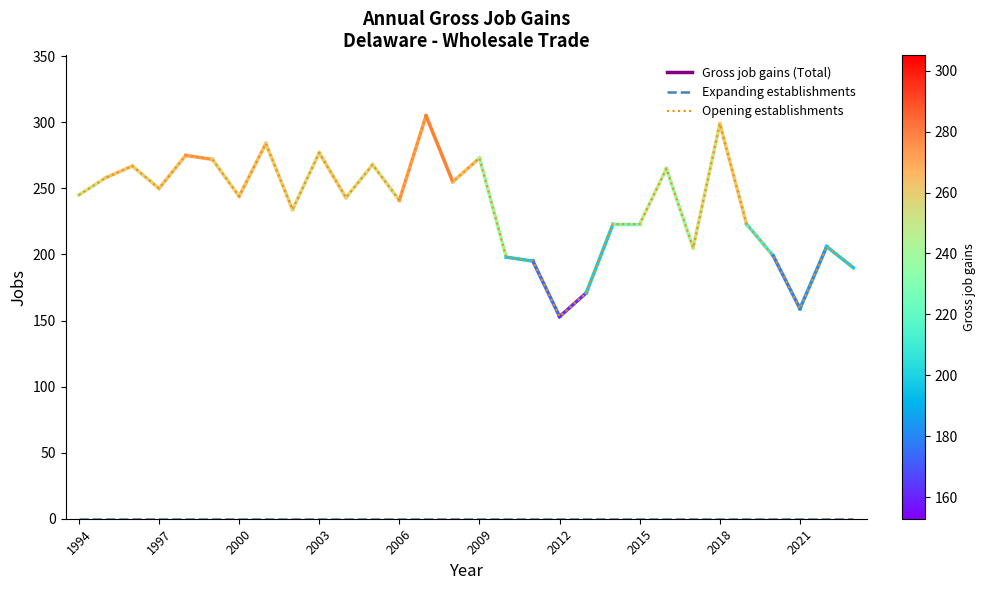

Which series has the largest range (max minus min)?

Opening establishments